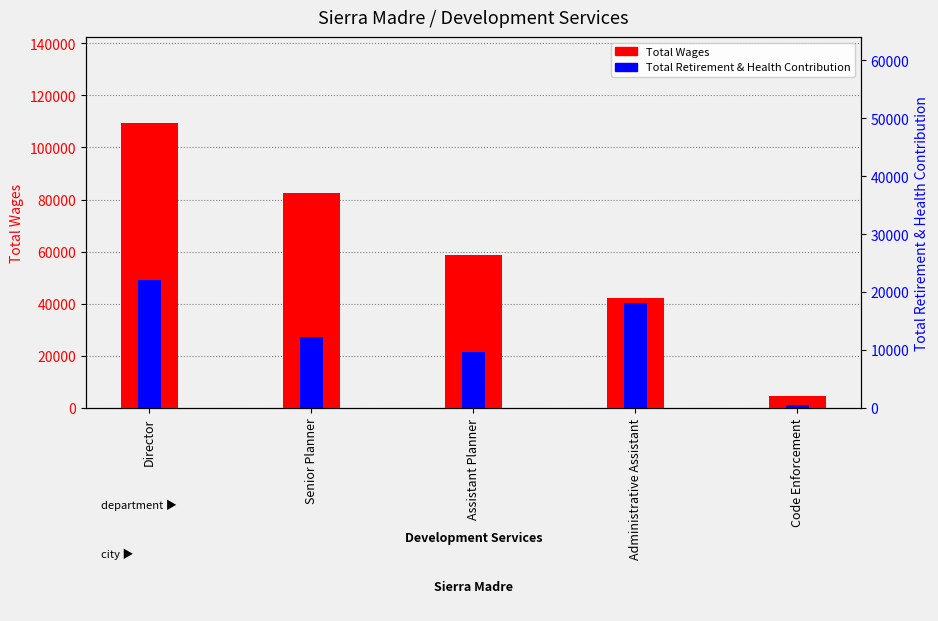

What is the total value across all series at Code Enforcement?

5843